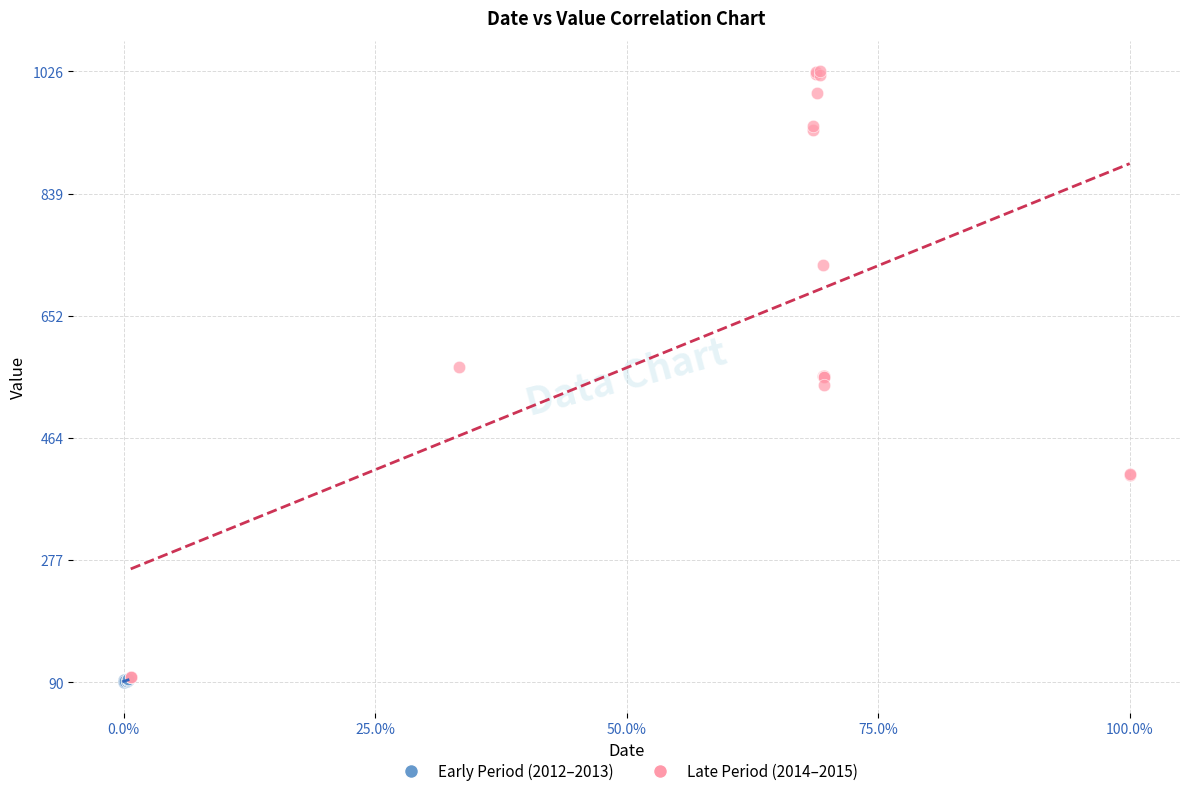

What are all the series names shown in the legend?

Early Period (2012–2013), Late Period (2014–2015)